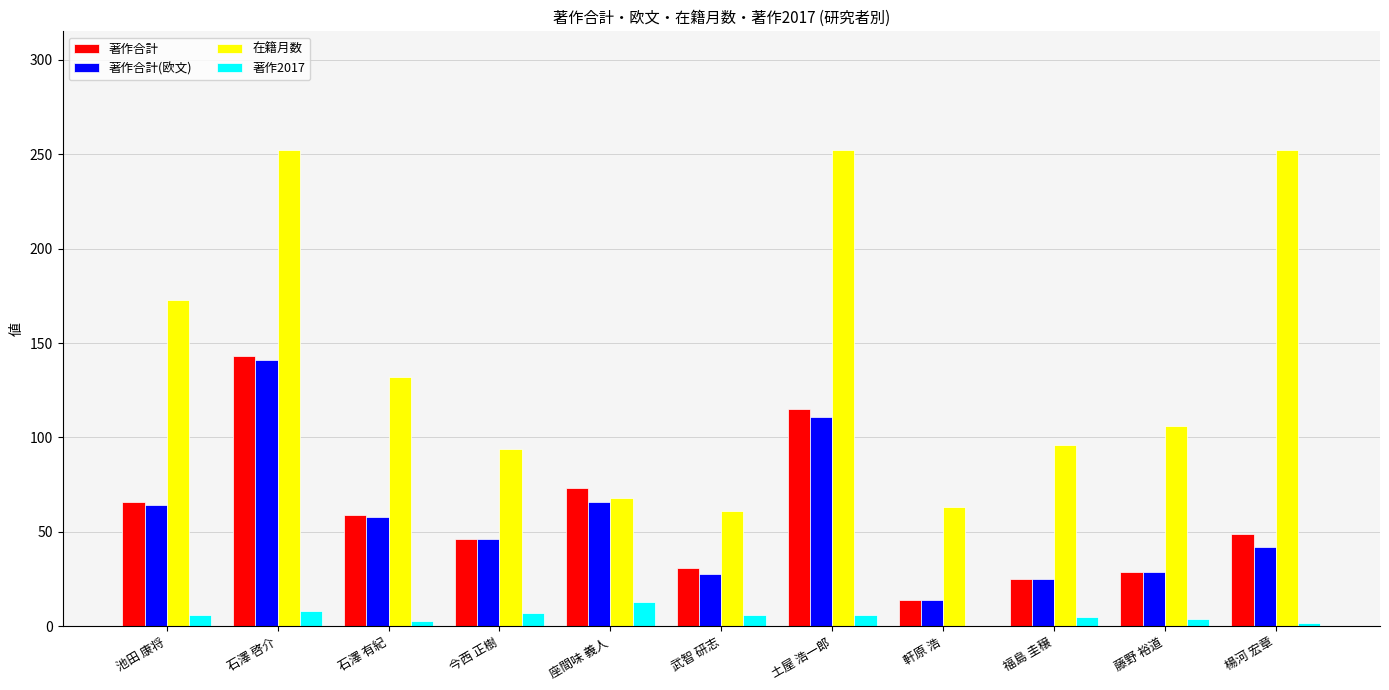

Which series changed the most between 武智 研志 and 楊河 宏章?

在籍月数